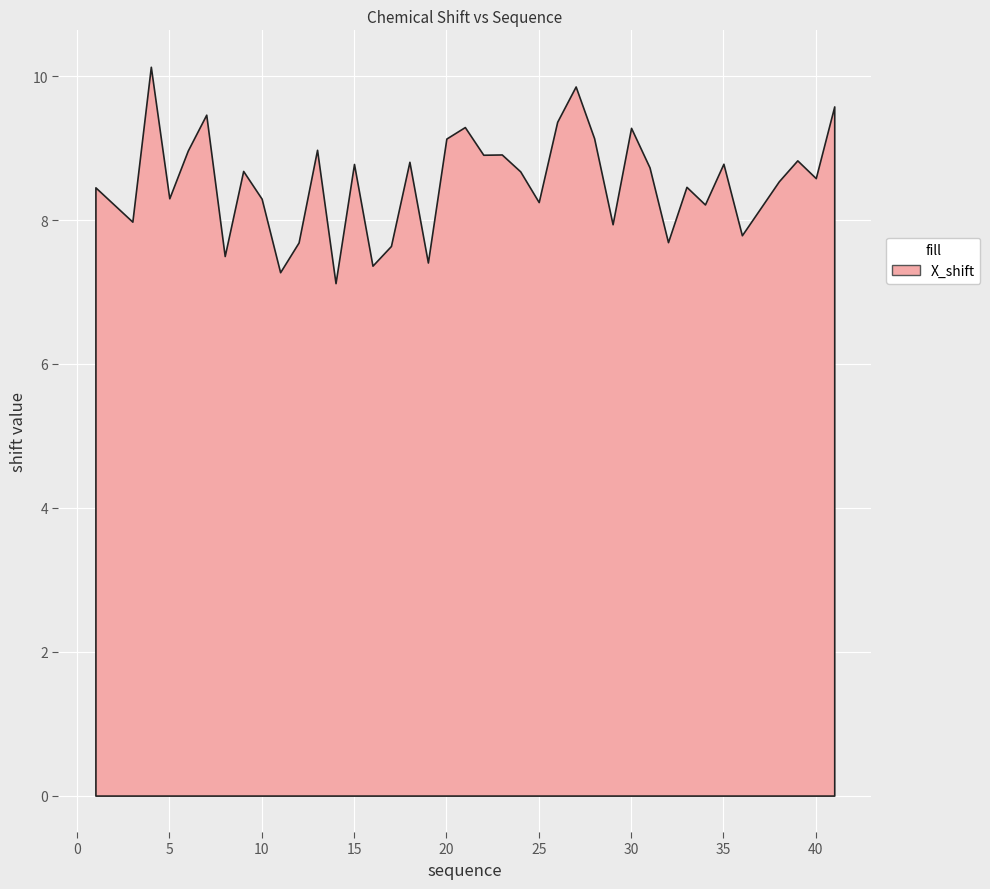

What is the minimum value shown in the chart?

7.1